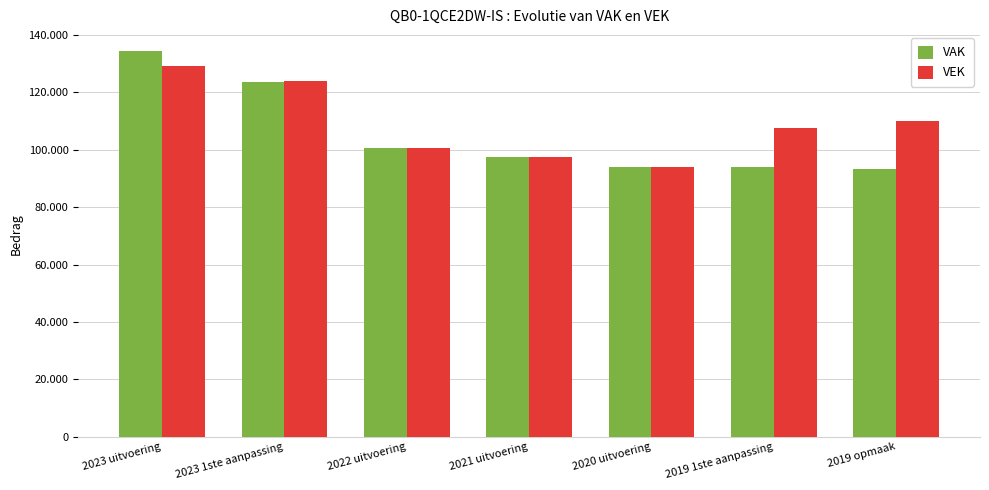

What is the label of the 3rd bar from the right?

2020 uitvoering